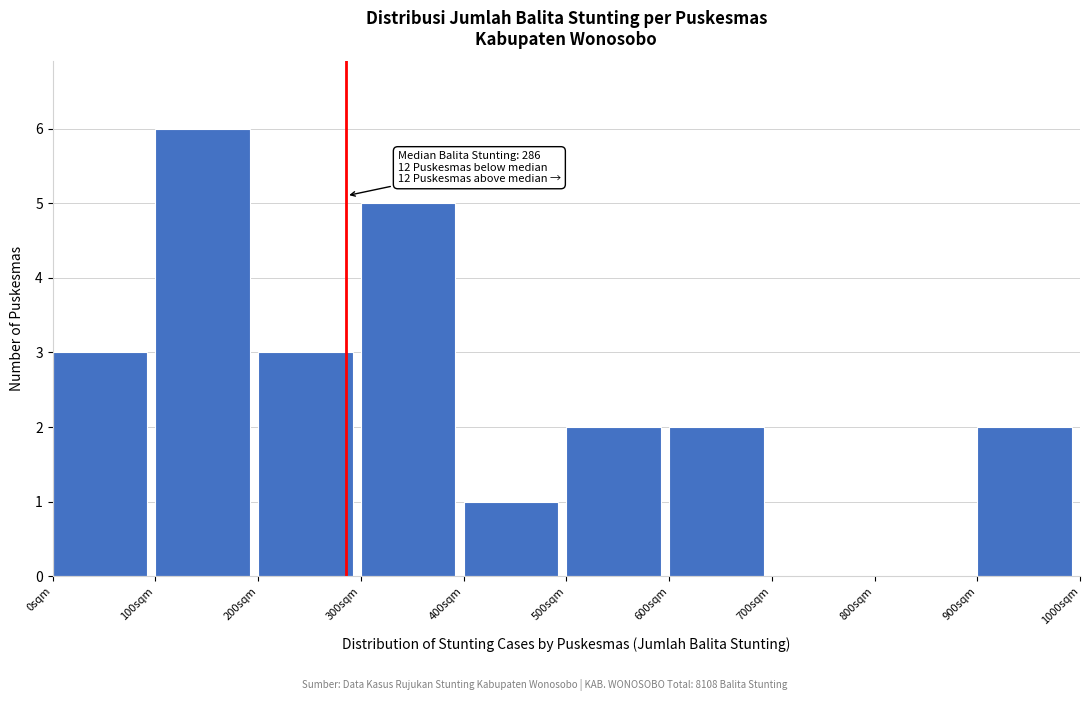

Over which range of the x-axis is the bar tallest?

100 to 200